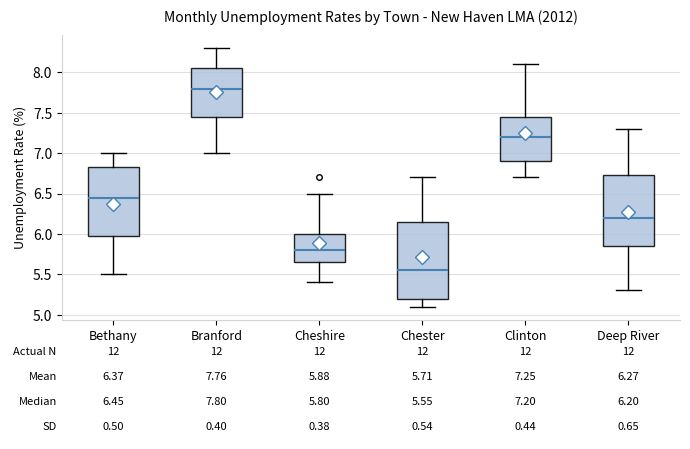

Comparing the boxes themselves (not the whiskers), which one is the tallest?

Chester